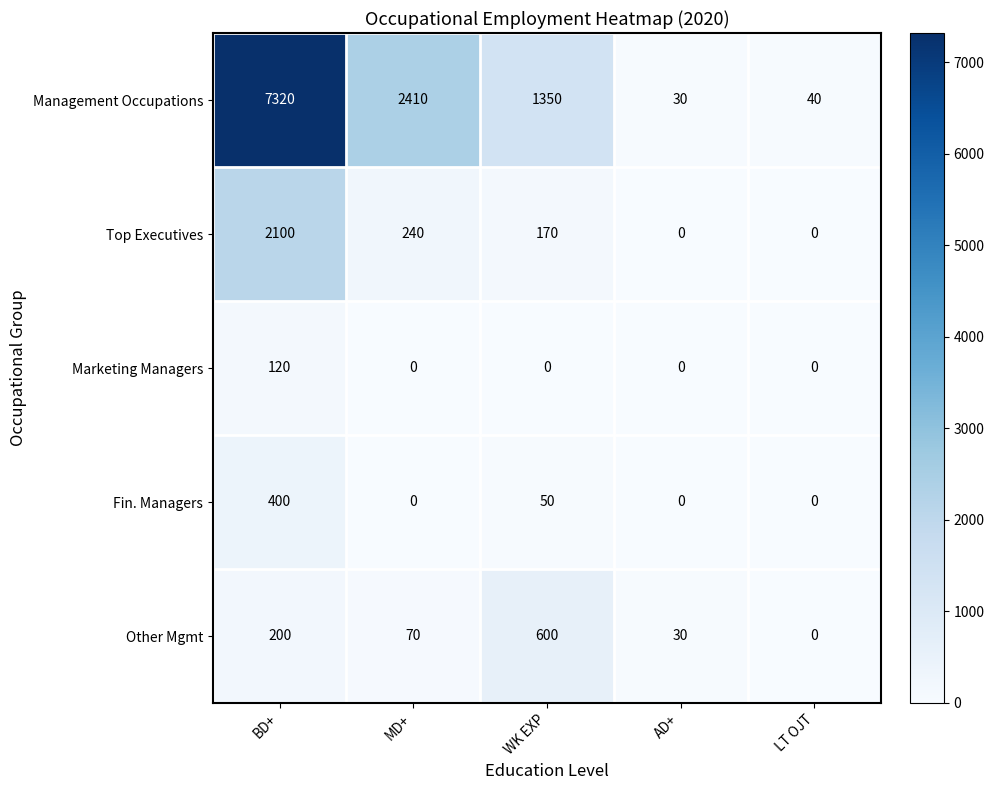

Rank the categories by Other Mgmt value from lowest to highest.

LT OJT, AD+, MD+, BD+, WK EXP